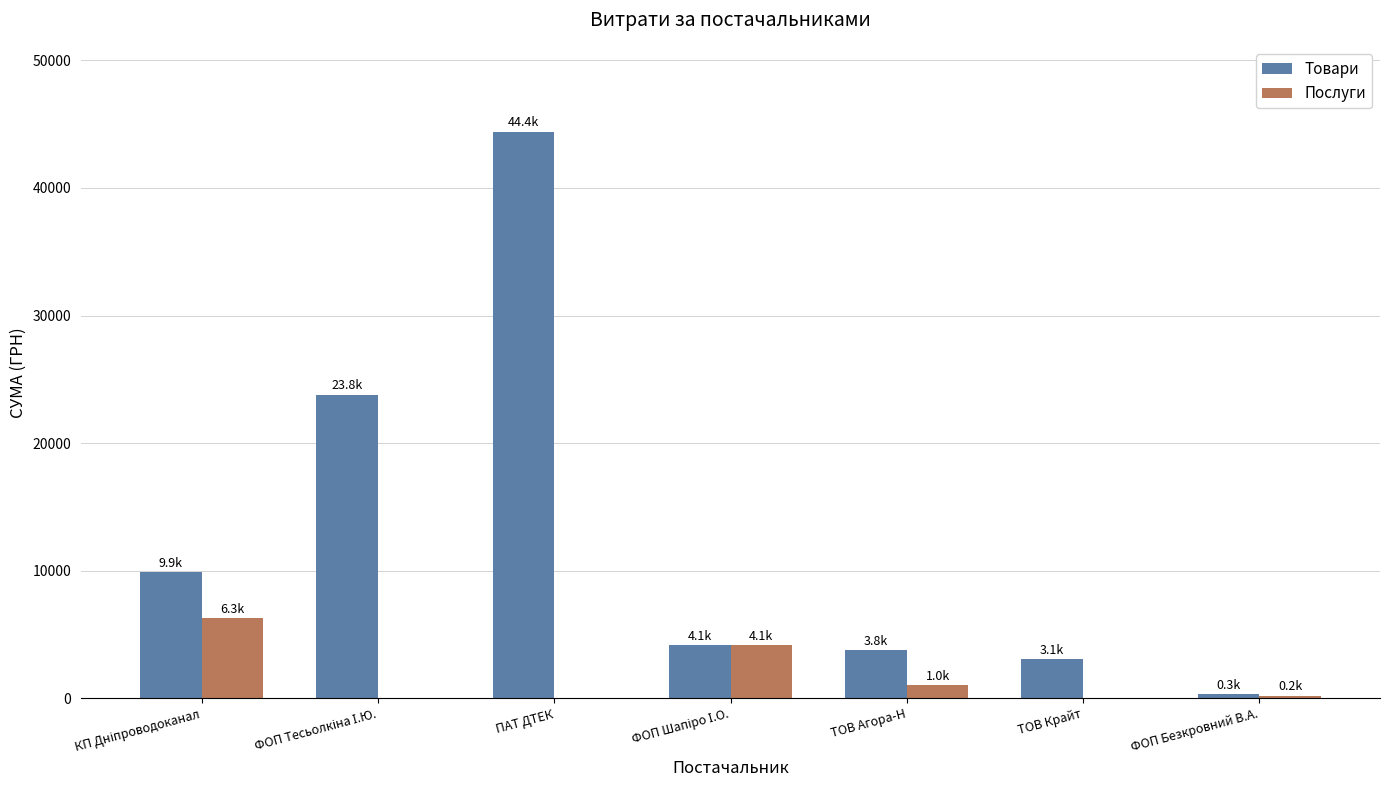

At which label does Товари reach its peak?

ПАТ ДТЕК